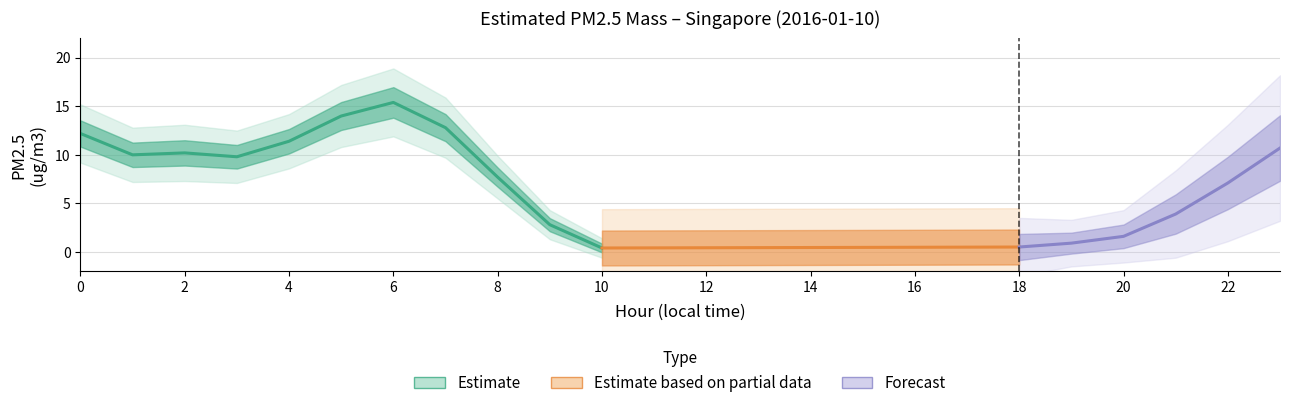

What is the maximum value shown in the chart?

15.4